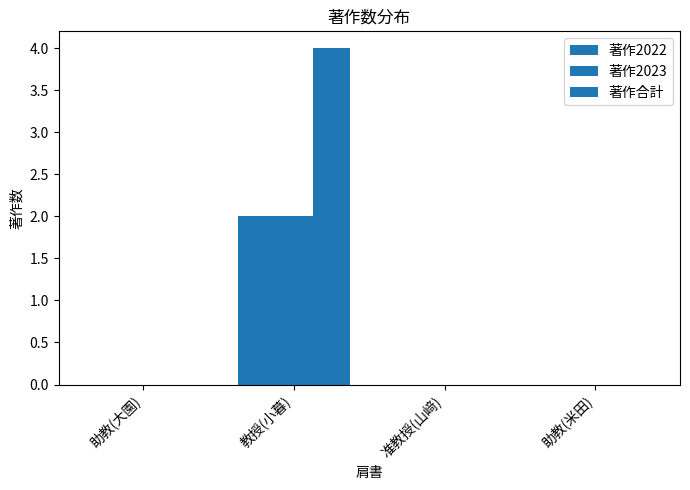

Count the number of categories in the chart.

4